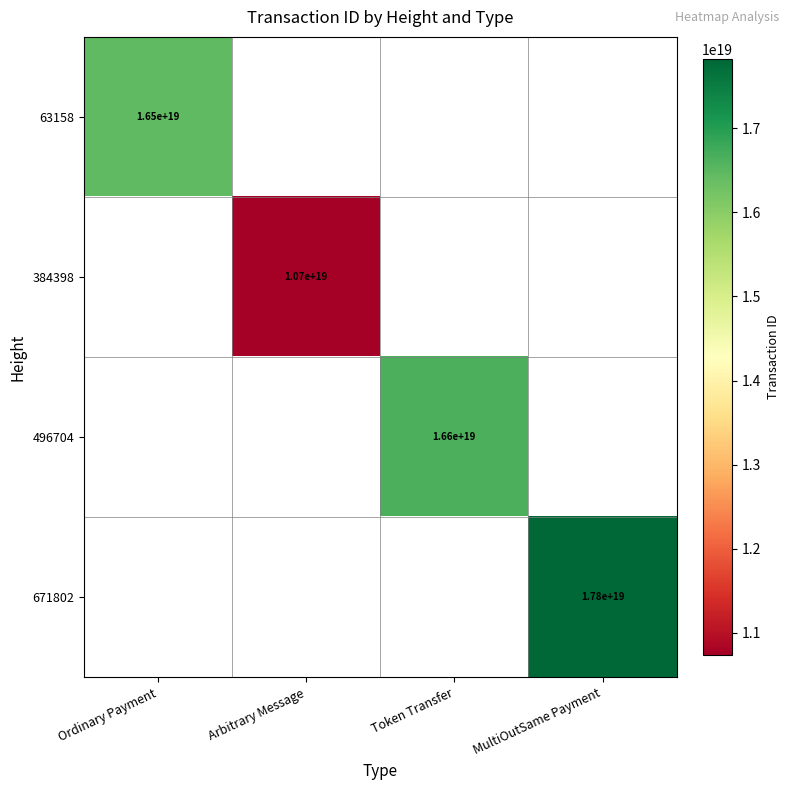

Is the value of 63158 at Ordinary Payment greater than the value of 496704 at Token Transfer?

No